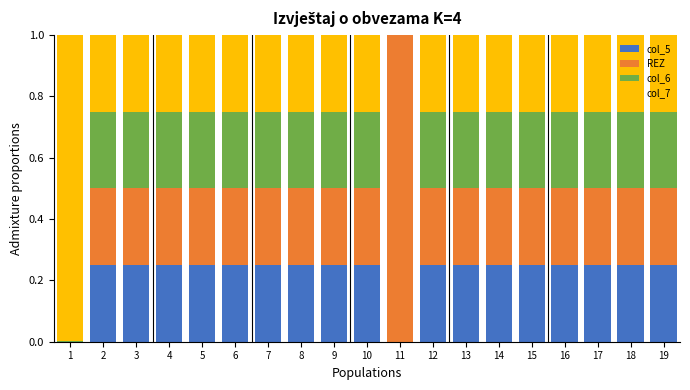

Is it true that col_5 equals 0.4 at 18?

False